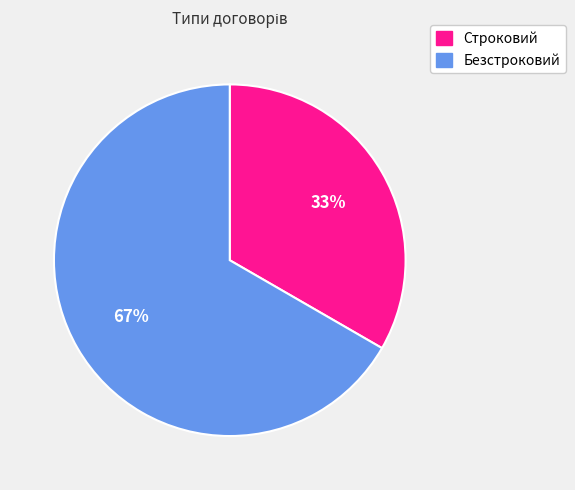

Rank the categories by value from lowest to highest.

Строковий, Безстроковий